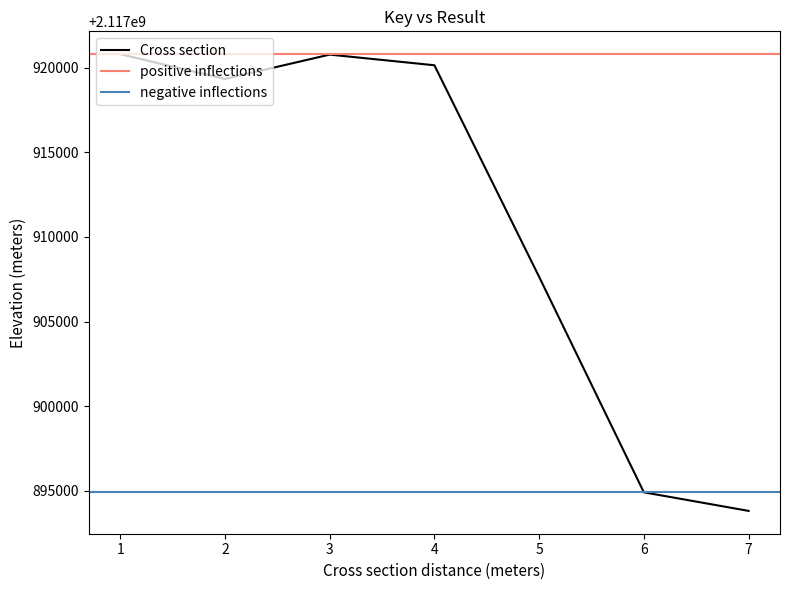

Reading right to left, extract all data points from this chart.

7=2117893813	6=2117894911	5=2117907647	4=2117920150	3=2117920779	2=2117919341	1=2117920805